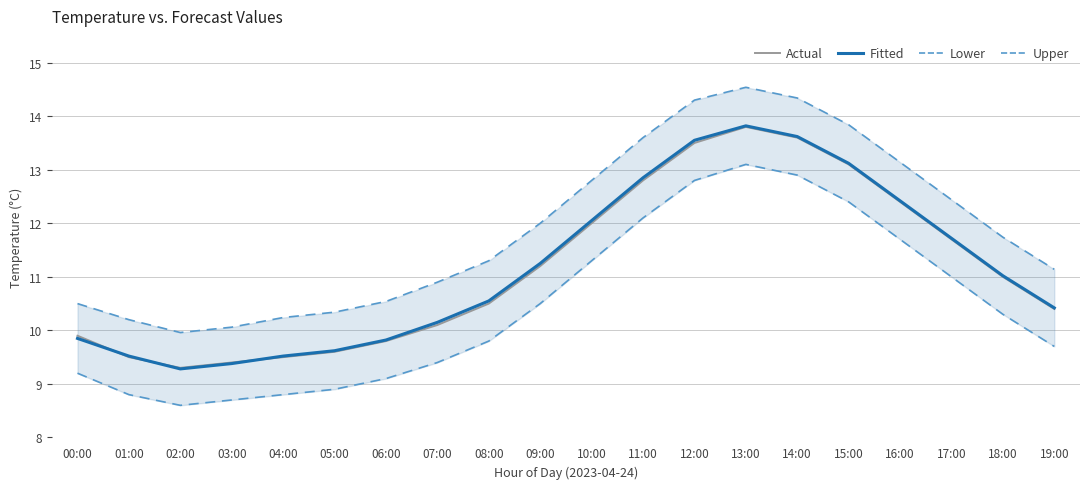

Count the number of data series in this chart.

4